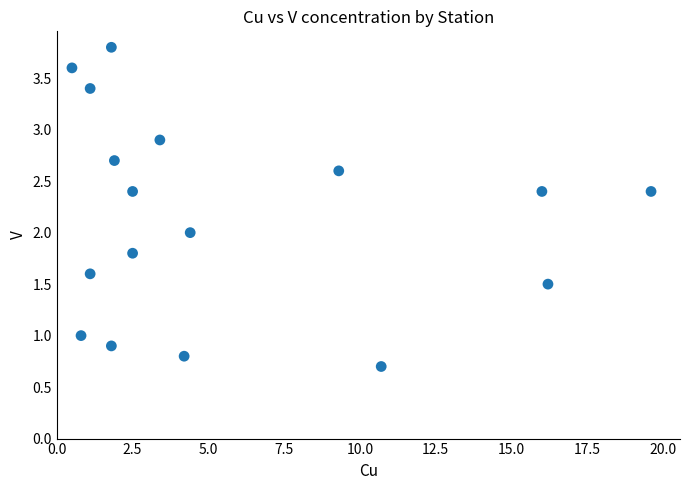

What is the range of Y values (max minus min)?

3.1